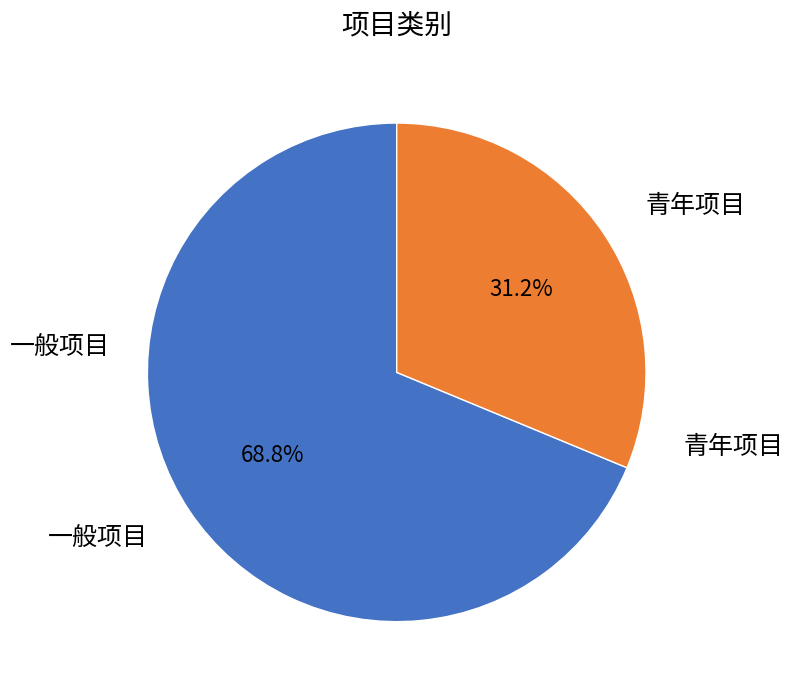

Does any single category account for the majority?

Yes